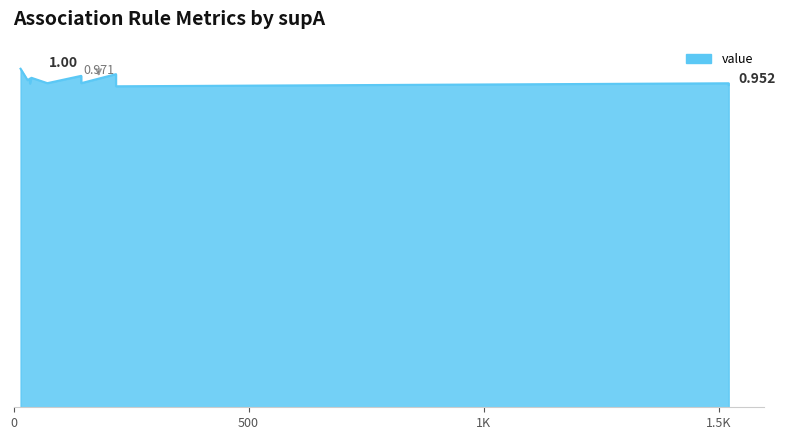

The chart shows a value of 1.3 at 1. True or false?

False